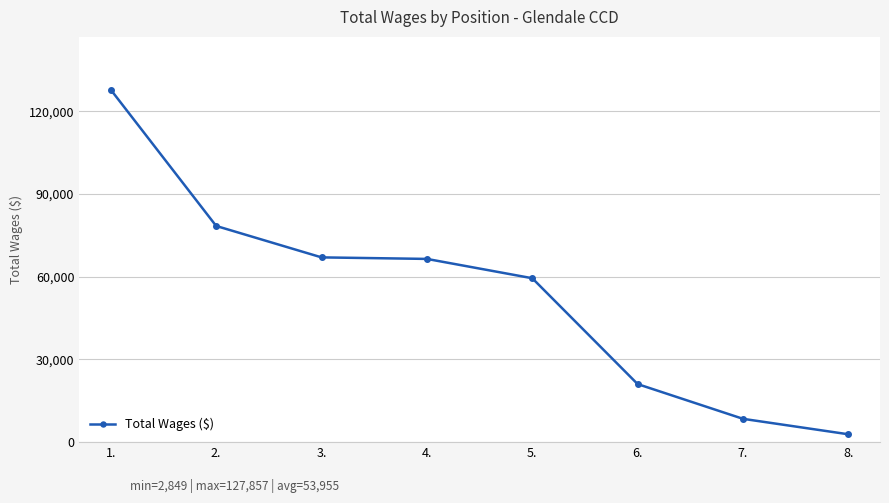

What is the difference between the values at 1. and 3.?

60822